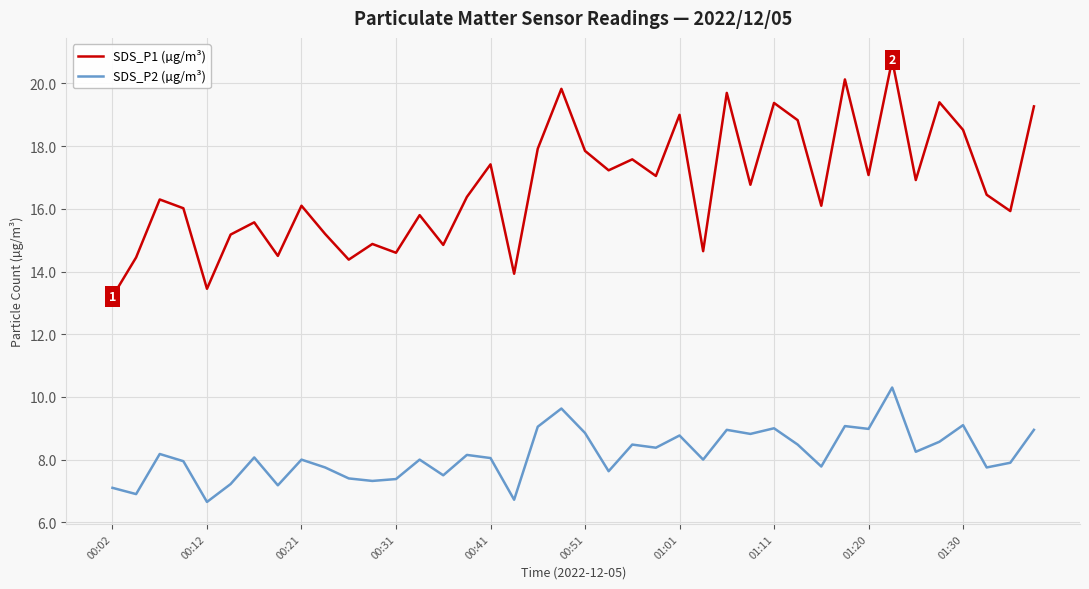

Which series has the widest spread of values?

SDS_P1 (µg/m³)